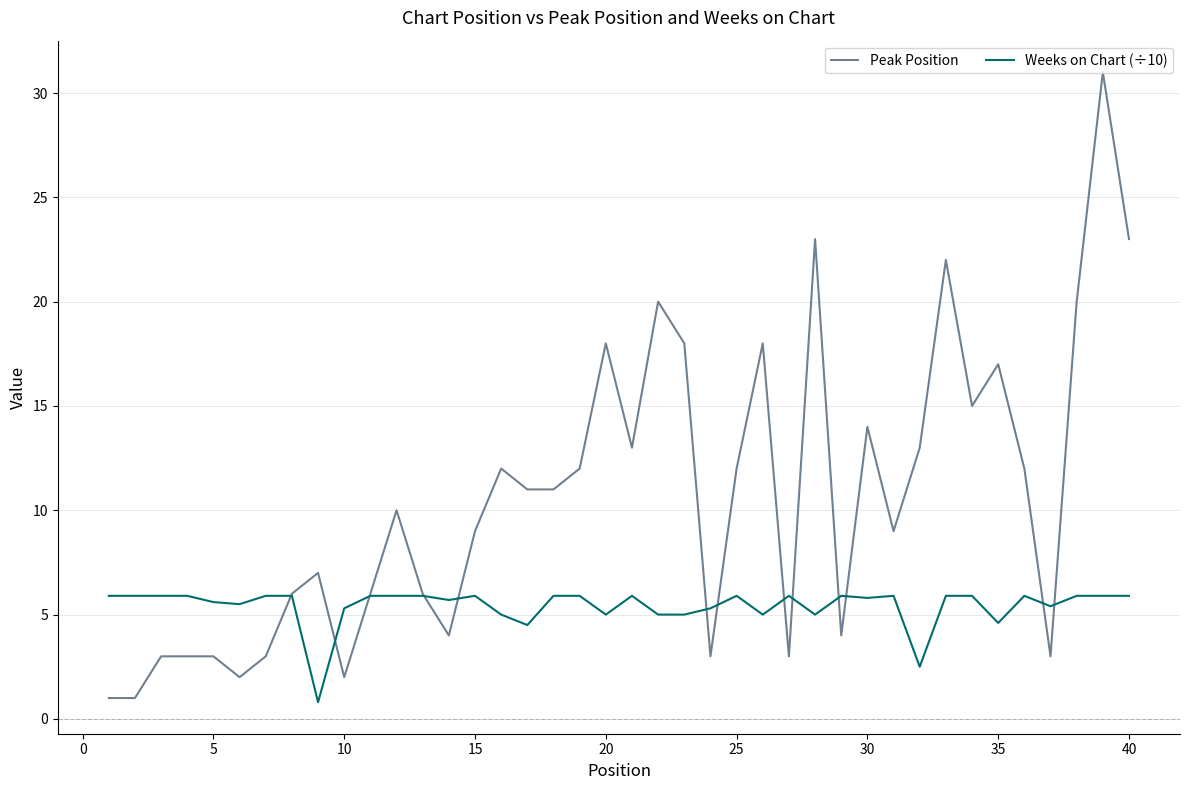

How many times do Peak Position and Weeks on Chart (÷10) cross each other?

13